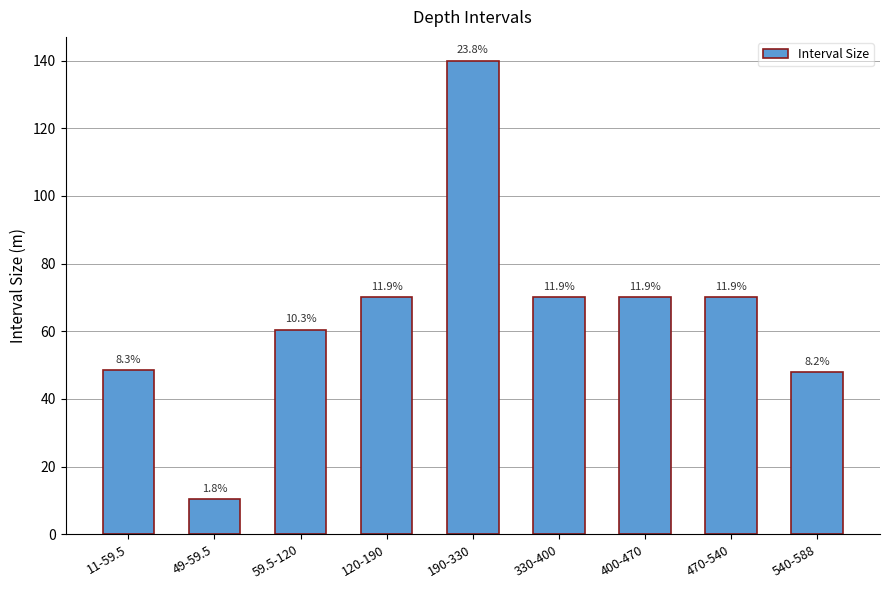

What is the minimum value shown in the chart?

10.5